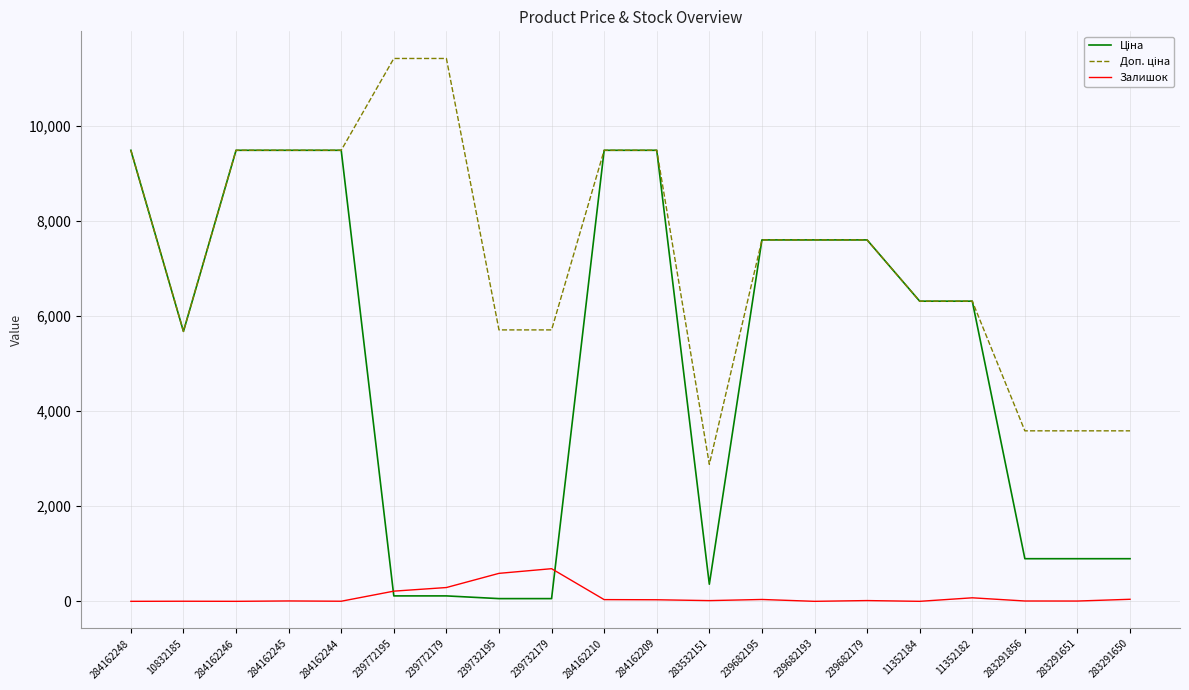

What is the total value across all series at 239682193?

15193.1